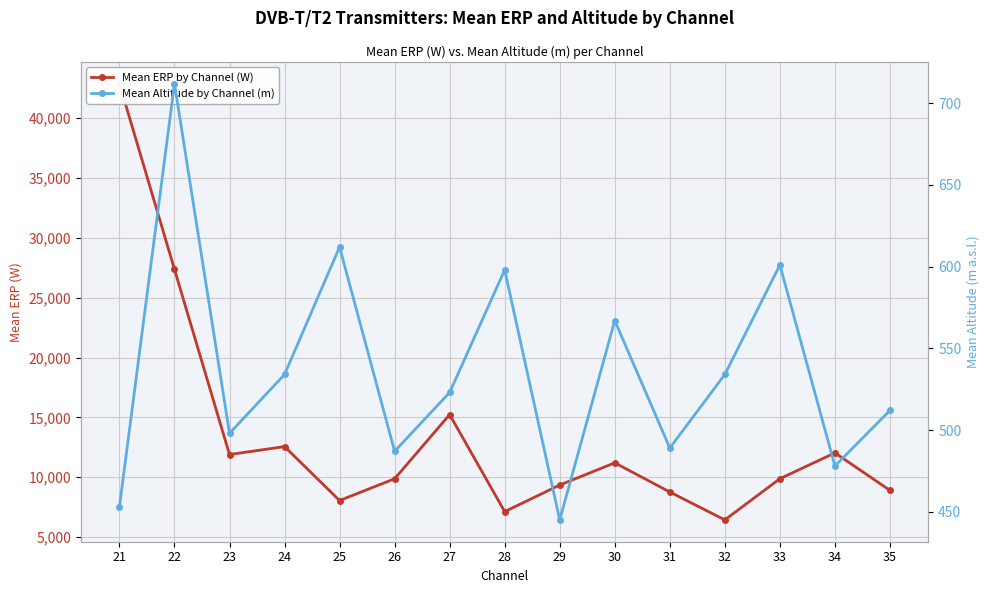

Between 30 and 27, which is larger?

27